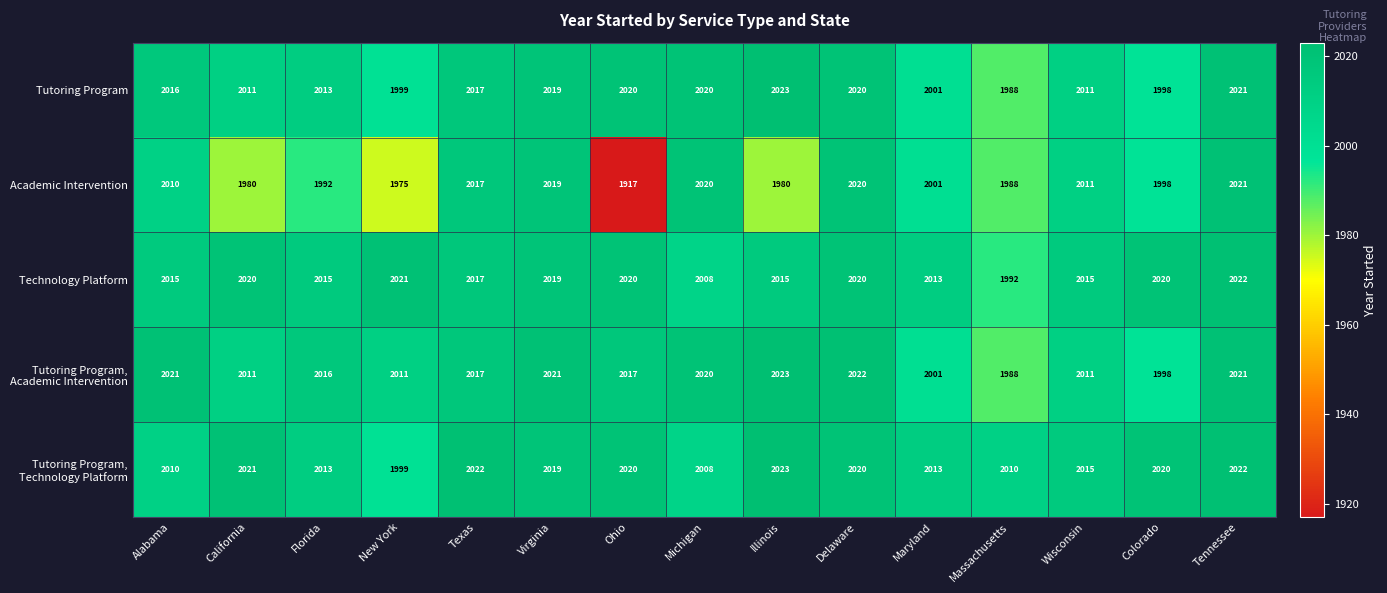

At how many categories does at least one series exceed 1952?

15